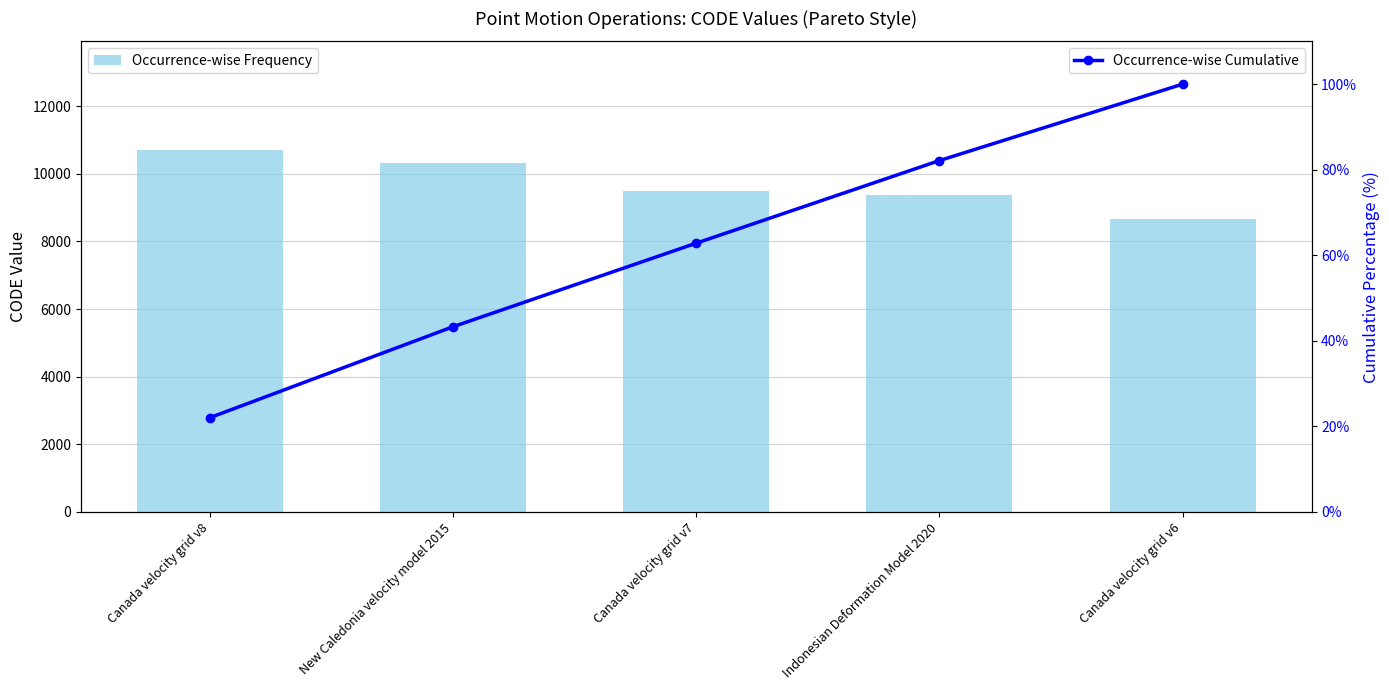

What is the label of the 5th bar from the right?

Canada velocity grid v8